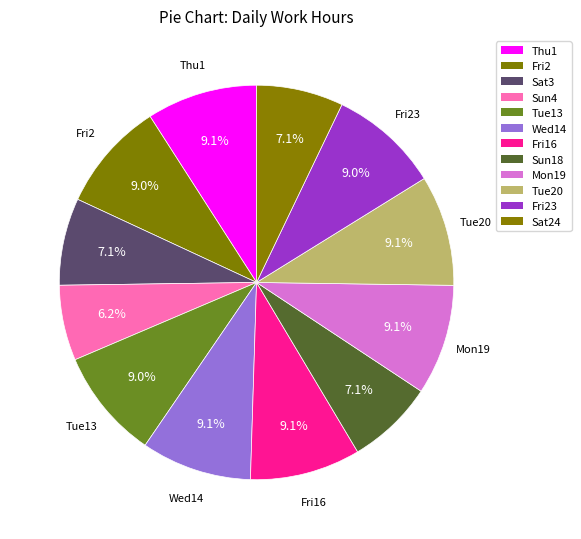

Is there any slice that represents more than half of the pie?

No